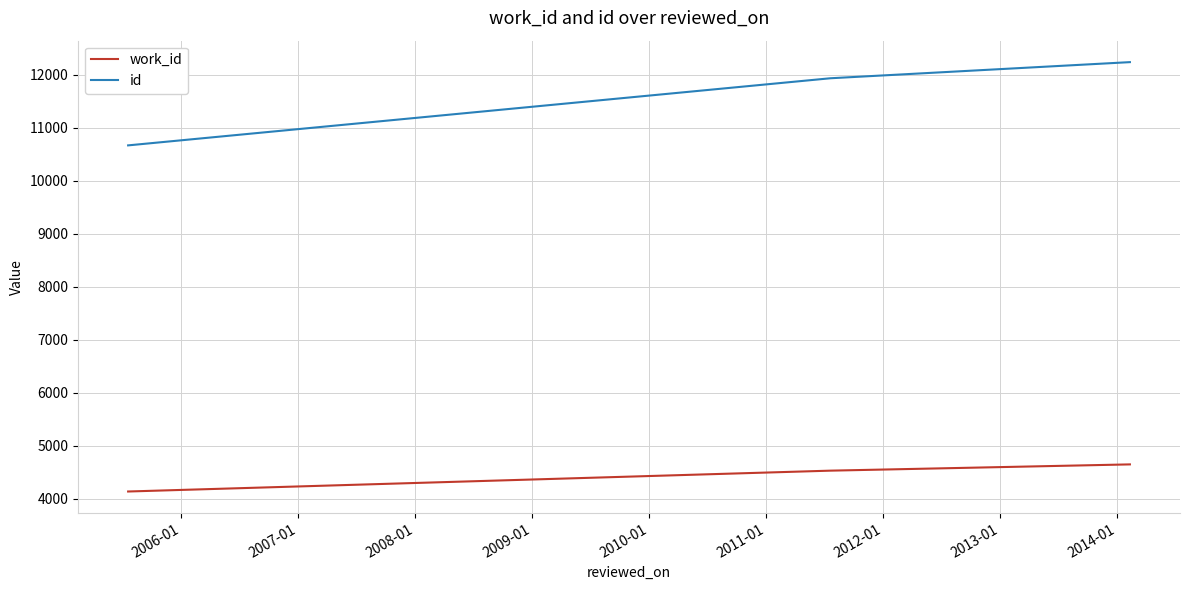

What is the difference between the maximum and minimum values in the id series?

1569